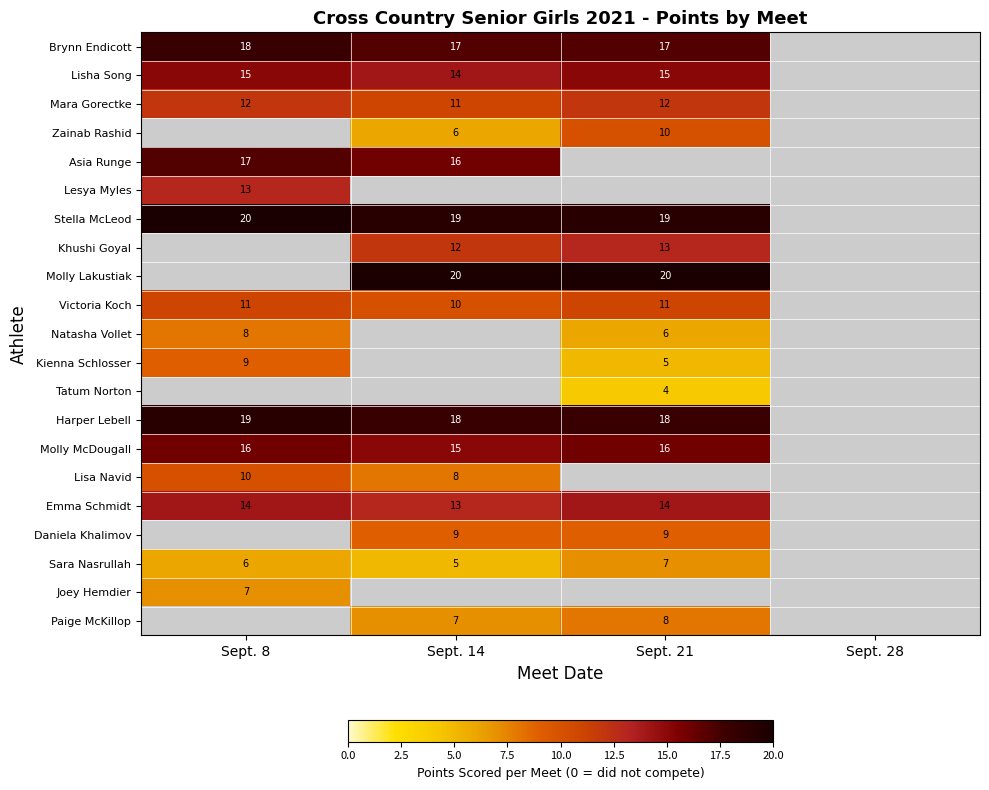

Which series has the widest spread of values?

Kienna Schlosser